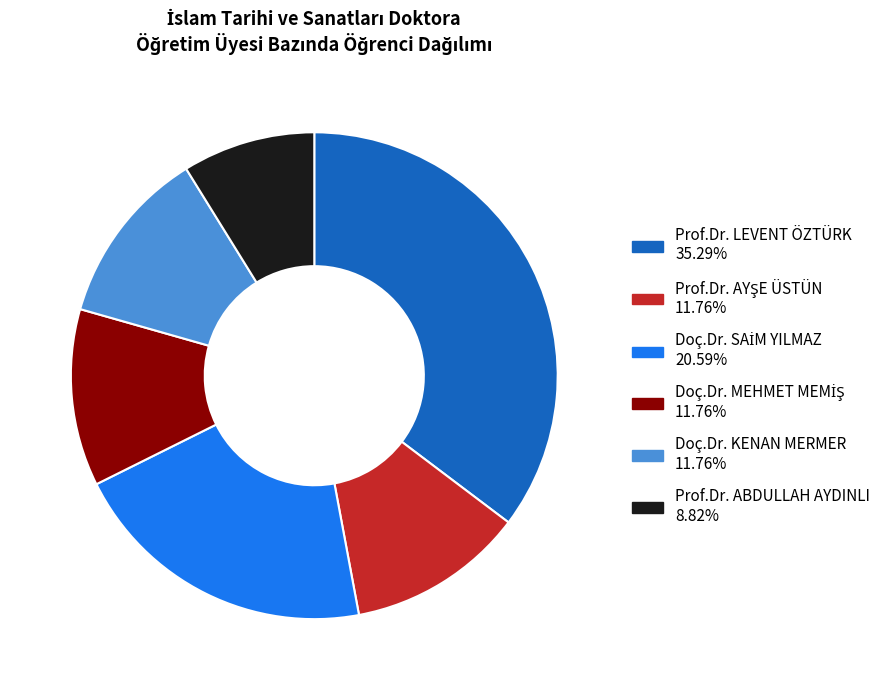

Which category has the smallest portion of the pie?

Prof.Dr. ABDULLAH AYDINLI